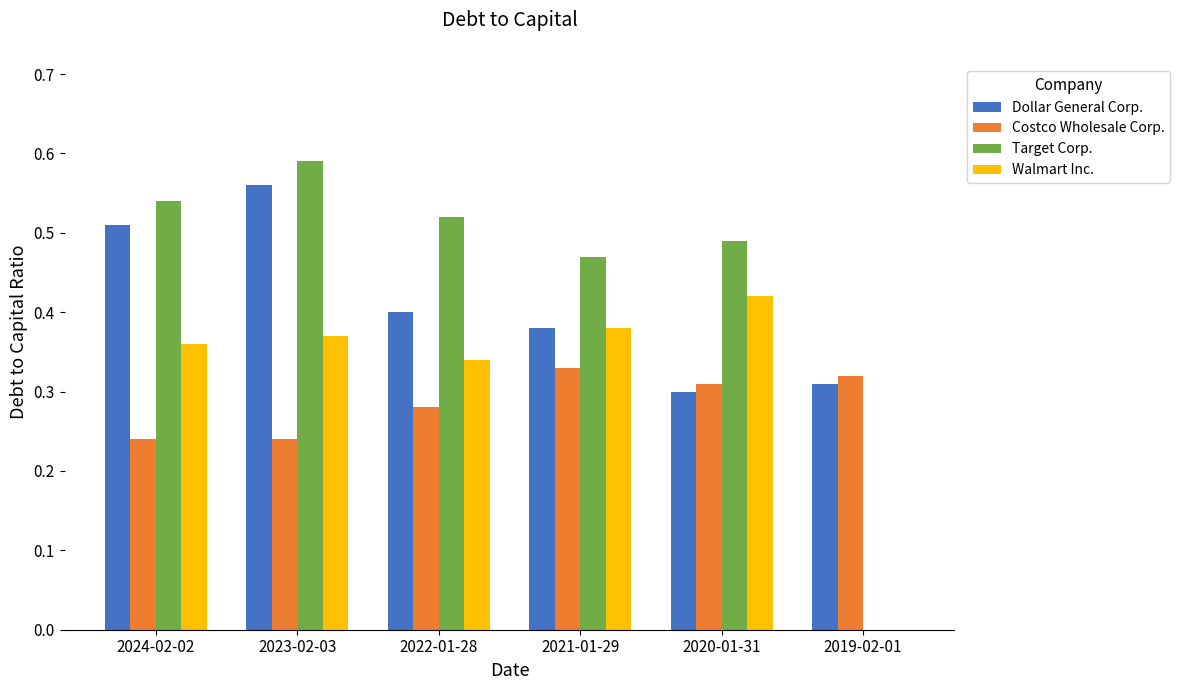

Count the Dollar General Corp. values in the range 0 to 1.

6